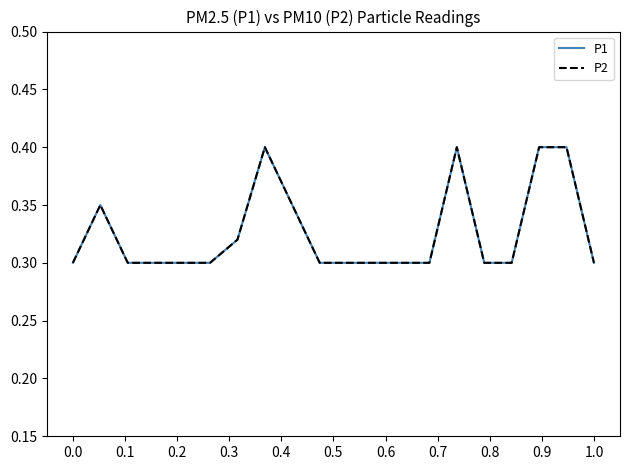

Reading left to right, extract all data points from this chart.

P1: 0.3	0.3	0.3	0.3	0.3	0.3	0.3	0.4	0.3	0.3	0.3	0.3	0.3	0.3	0.4	0.3	0.3	0.4	0.4	0.3
P2: 0.3	0.3	0.3	0.3	0.3	0.3	0.3	0.4	0.3	0.3	0.3	0.3	0.3	0.3	0.4	0.3	0.3	0.4	0.4	0.3